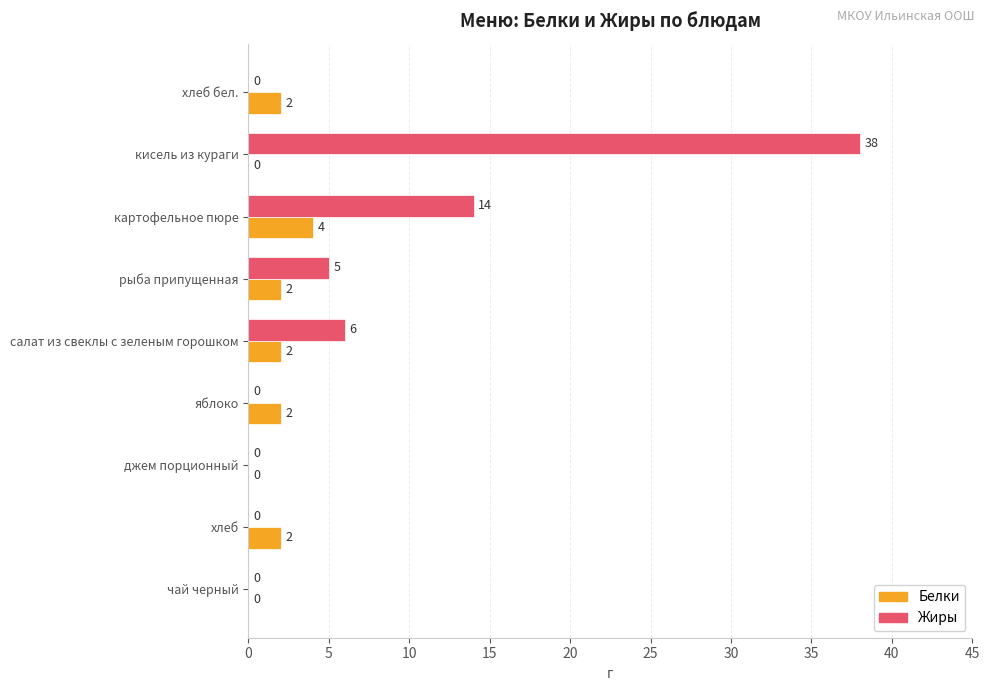

Is it true that Жиры equals 0 at чай черный?

True